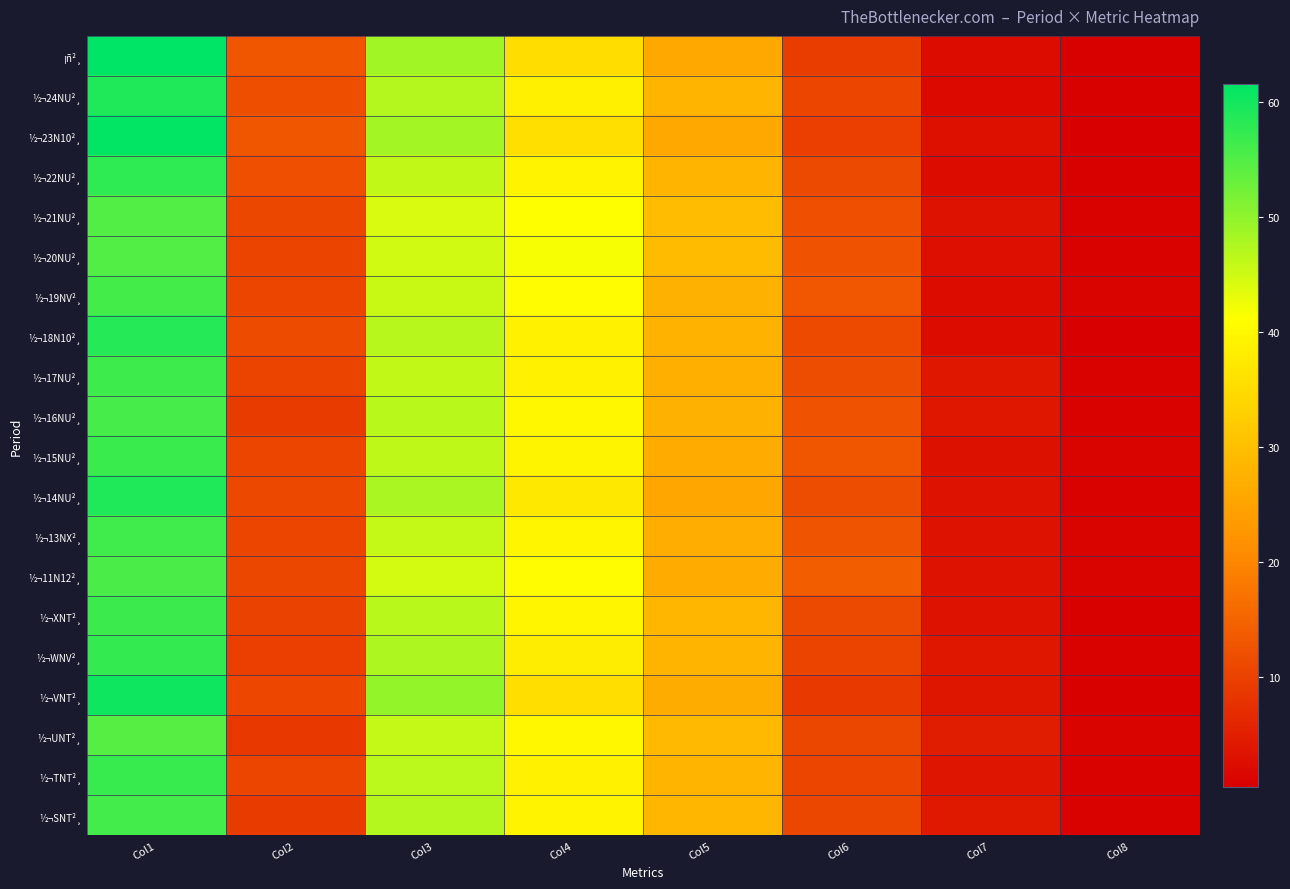

Reading right to left, list all the values displayed in this chart.

¡ñ²¸: Col8=0.7	Col7=2.5	Col6=9.4	Col5=25.9	Col4=35.2	Col3=48.5	Col2=13.0	Col1=61.5
½¬24NU²¸: Col8=0.7	Col7=1.9	Col6=10.5	Col5=27.9	Col4=38.5	Col3=47.1	Col2=11.8	Col1=58.9
½¬23N10²¸: Col8=0.4	Col7=2.9	Col6=9.7	Col5=25.8	Col4=35.5	Col3=48.3	Col2=12.9	Col1=61.2
½¬22NU²¸: Col8=0.7	Col7=2.4	Col6=11.2	Col5=28.0	Col4=39.1	Col3=45.9	Col2=11.9	Col1=57.8
½¬21NU²¸: Col8=0.8	Col7=3.1	Col6=11.9	Col5=29.3	Col4=41.2	Col3=44.1	Col2=10.8	Col1=54.9
½¬20NU²¸: Col8=0.8	Col7=2.7	Col6=12.4	Col5=29.2	Col4=41.7	Col3=44.7	Col2=10.2	Col1=54.9
½¬19NV²¸: Col8=1.0	Col7=2.5	Col6=13.1	Col5=27.4	Col4=40.5	Col3=45.5	Col2=10.5	Col1=56.0
½¬18N10²¸: Col8=0.6	Col7=2.3	Col6=11.3	Col5=27.5	Col4=38.8	Col3=46.8	Col2=11.5	Col1=58.4
½¬17NU²¸: Col8=0.8	Col7=3.9	Col6=11.7	Col5=27.1	Col4=38.8	Col3=46.1	Col2=10.4	Col1=56.5
½¬16NU²¸: Col8=0.8	Col7=3.8	Col6=12.4	Col5=27.3	Col4=39.7	Col3=46.7	Col2=9.1	Col1=55.8
½¬15NU²¸: Col8=0.9	Col7=3.0	Col6=13.0	Col5=26.3	Col4=39.3	Col3=46.3	Col2=10.6	Col1=56.8
½¬14NU²¸: Col8=0.8	Col7=3.2	Col6=11.7	Col5=25.4	Col4=37.1	Col3=47.9	Col2=11.0	Col1=58.9
½¬13NX²¸: Col8=0.9	Col7=3.2	Col6=12.8	Col5=26.7	Col4=39.5	Col3=45.8	Col2=10.5	Col1=56.3
½¬11N12²¸: Col8=1.0	Col7=3.2	Col6=14.1	Col5=26.3	Col4=40.4	Col3=44.6	Col2=10.9	Col1=55.5
½¬XNT²¸: Col8=0.7	Col7=3.1	Col6=11.2	Col5=28.3	Col4=39.5	Col3=46.6	Col2=10.1	Col1=56.7
½¬WNV²¸: Col8=0.8	Col7=3.8	Col6=10.2	Col5=27.9	Col4=38.1	Col3=47.6	Col2=9.7	Col1=57.3
½¬VNT²¸: Col8=0.7	Col7=3.7	Col6=8.8	Col5=26.5	Col4=35.3	Col3=49.6	Col2=10.7	Col1=60.3
½¬UNT²¸: Col8=0.9	Col7=4.7	Col6=10.9	Col5=29.0	Col4=39.9	Col3=45.8	Col2=8.7	Col1=54.5
½¬TNT²¸: Col8=0.8	Col7=3.6	Col6=10.5	Col5=28.1	Col4=38.7	Col3=46.5	Col2=10.5	Col1=57.0
½¬SNT²¸: Col8=0.8	Col7=4.0	Col6=10.8	Col5=28.3	Col4=39.1	Col3=47.1	Col2=9.0	Col1=56.1